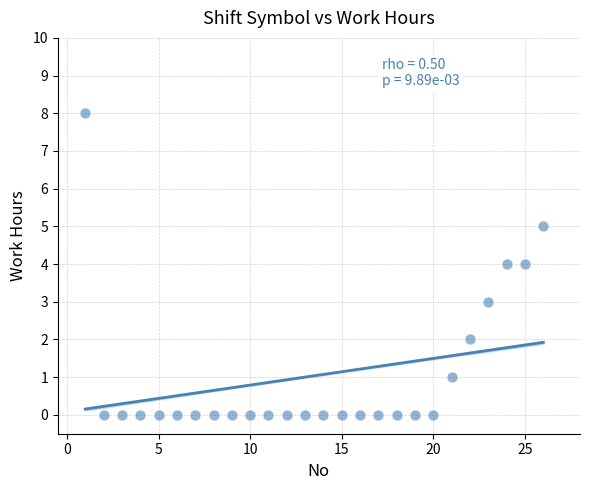

What is the range of X values (max minus min)?

25